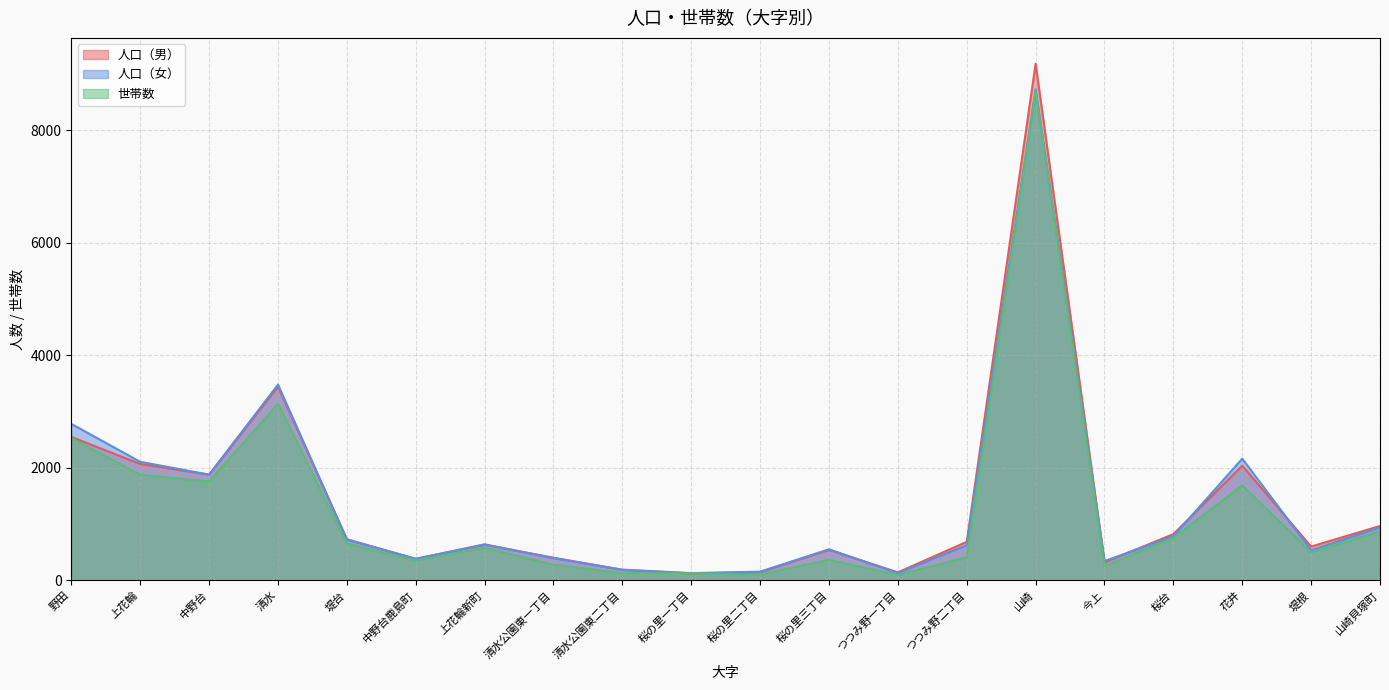

How many categories are shown in the chart?

20